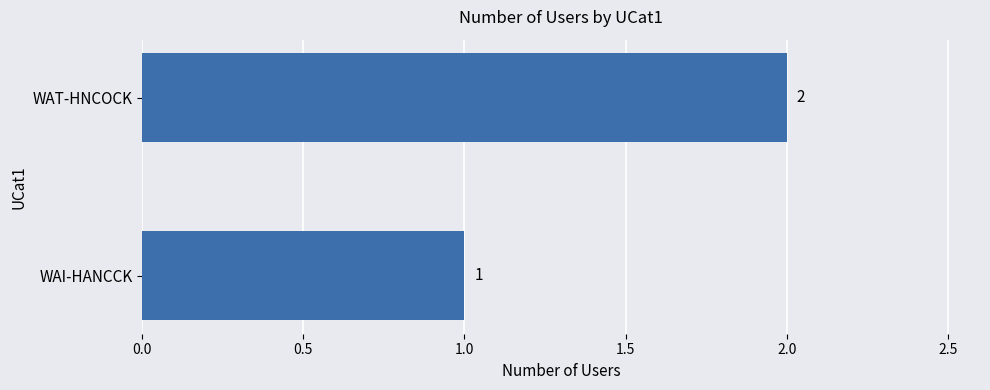

Which label corresponds to the largest value in the chart?

WAT-HNCOCK